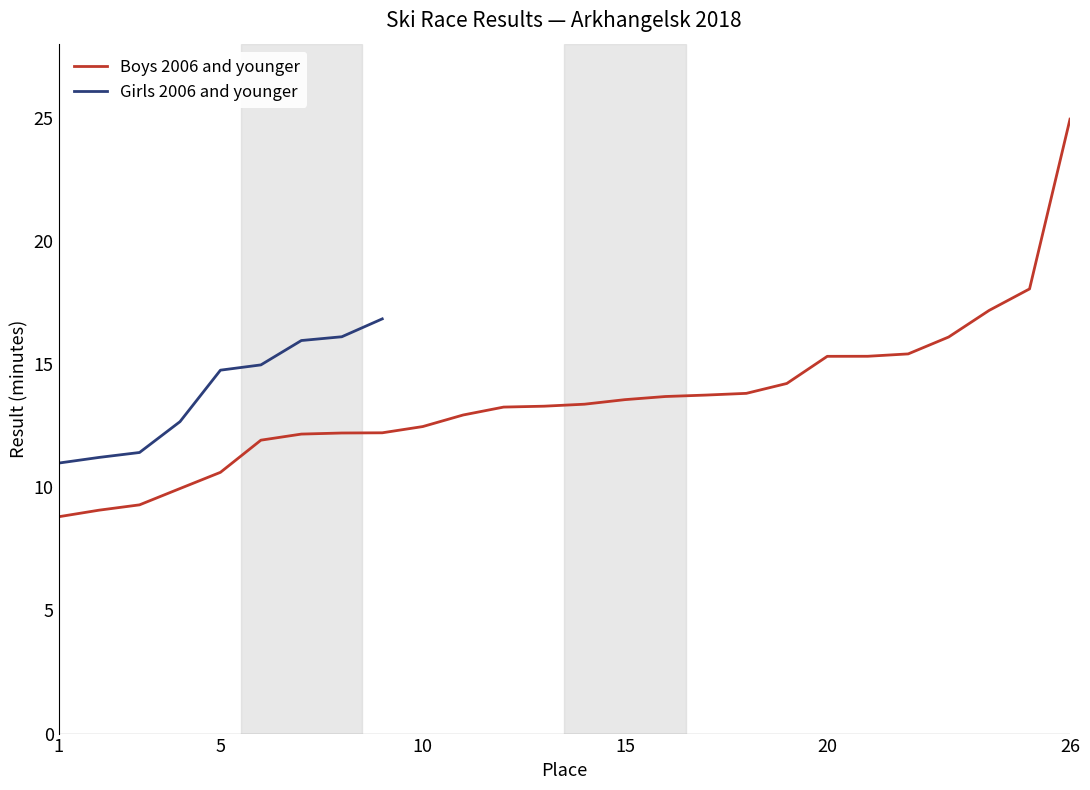

List the labels in order of value, largest first.

26, 25, 24, 23, 22, 21, 20, 19, 18, 17, 16, 15, 14, 13, 12, 11, 10, 9, 8, 7, 6, 5, 4, 3, 2, 1